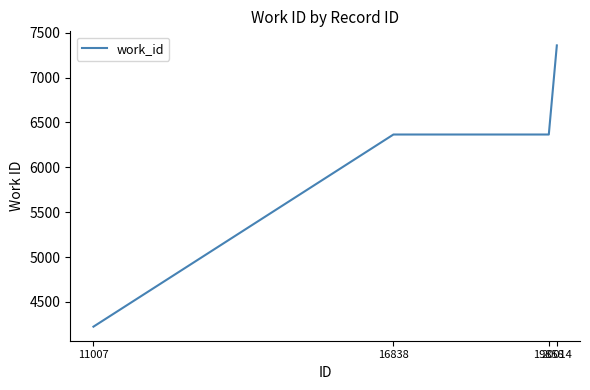

What is the change in value from 11007 to 16838?

+2141